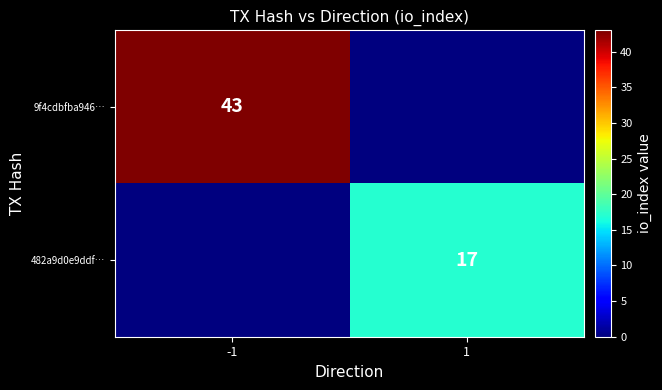

At which category does the chart reach its minimum across all series?

1